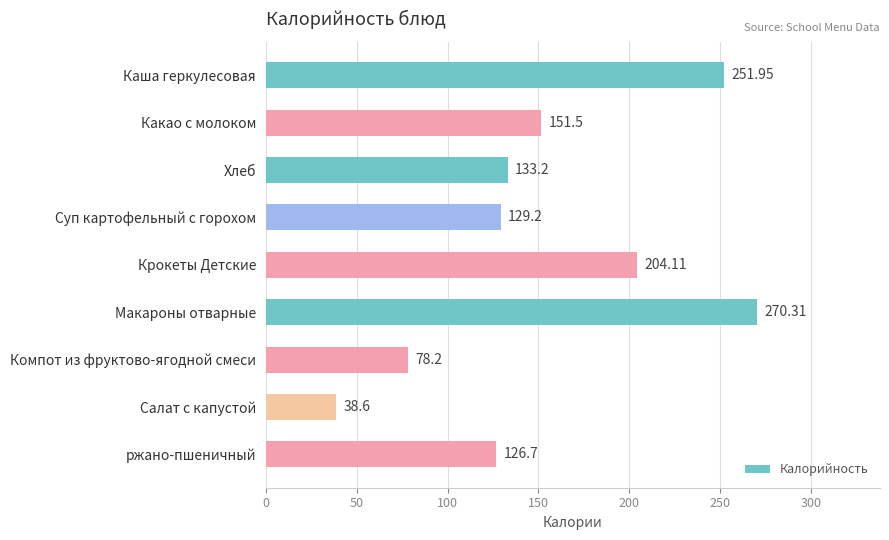

List the labels in order of value, smallest first.

Салат с капустой, Компот из фруктово-ягодной смеси, ржано-пшеничный, Суп картофельный с горохом, Хлеб, Какао с молоком, Крокеты Детские, Каша геркулесовая, Макароны отварные